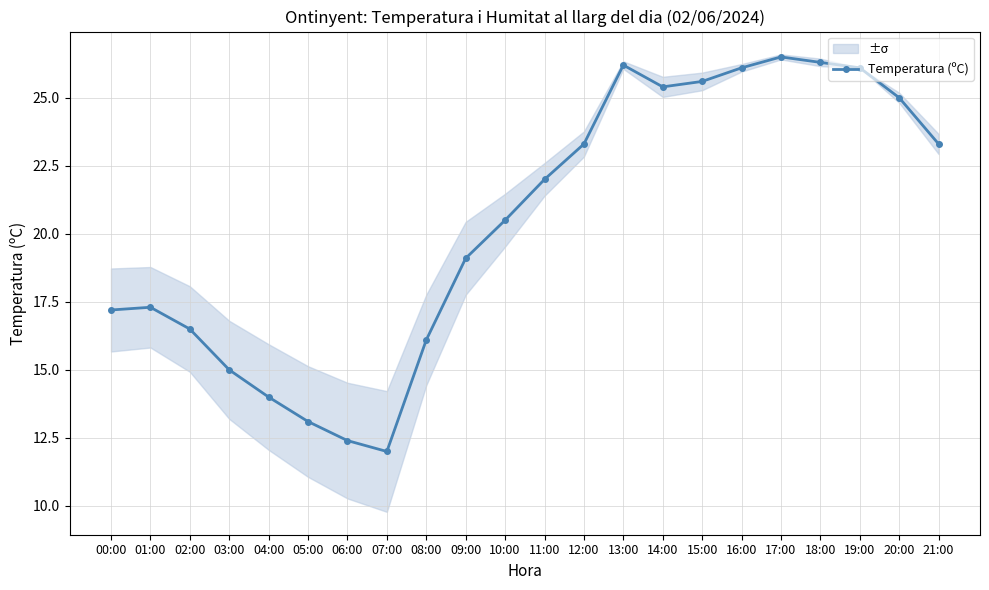

The chart shows a value of 26.2 at 13:00. True or false?

True